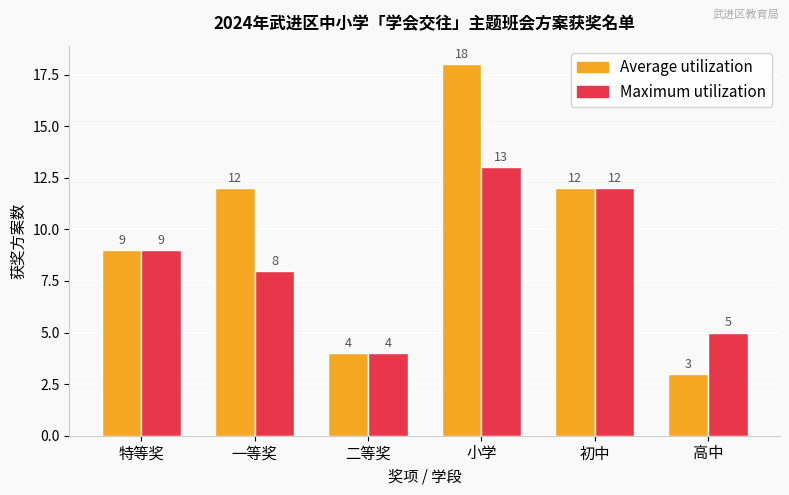

Are the bars horizontal?

No